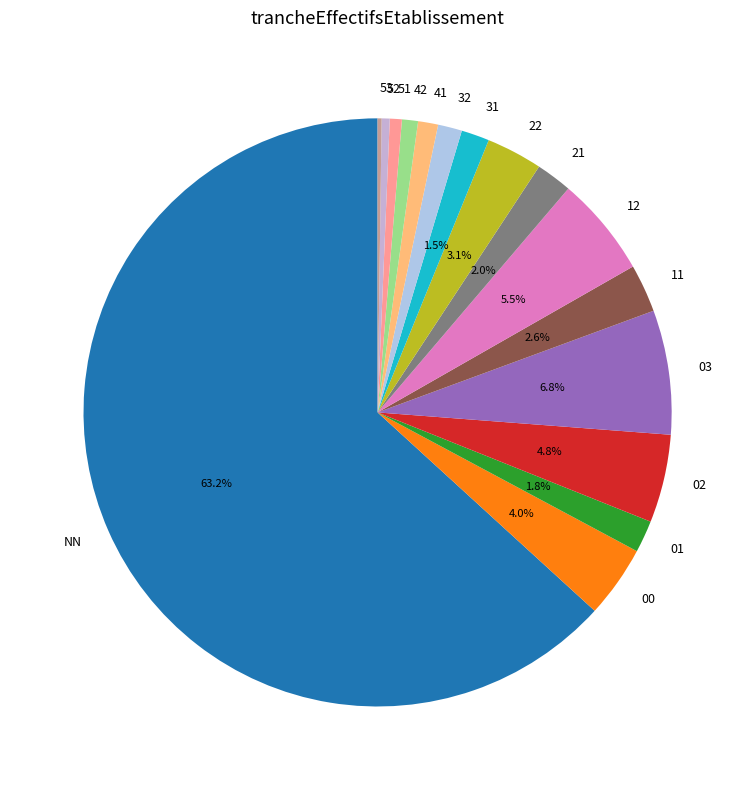

To the nearest percent, what portion does 02 represent?

5%